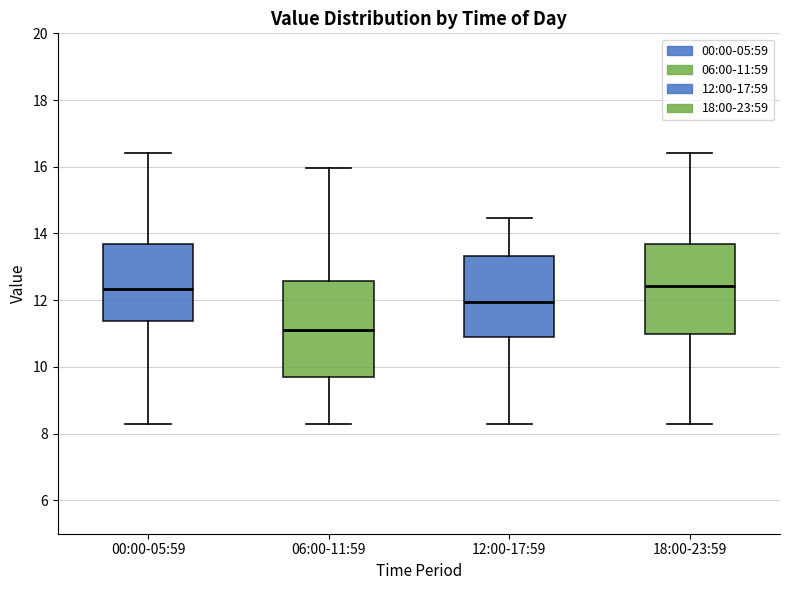

Which box's median line is the lowest?

06:00-11:59